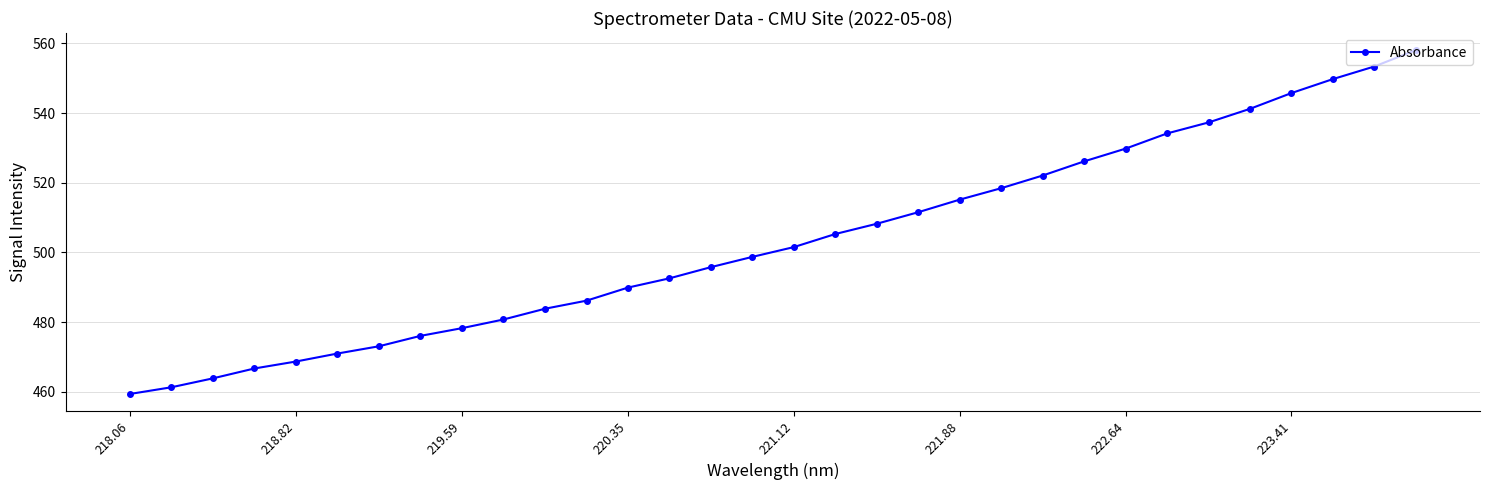

What is the maximum value shown in the chart?

558.0